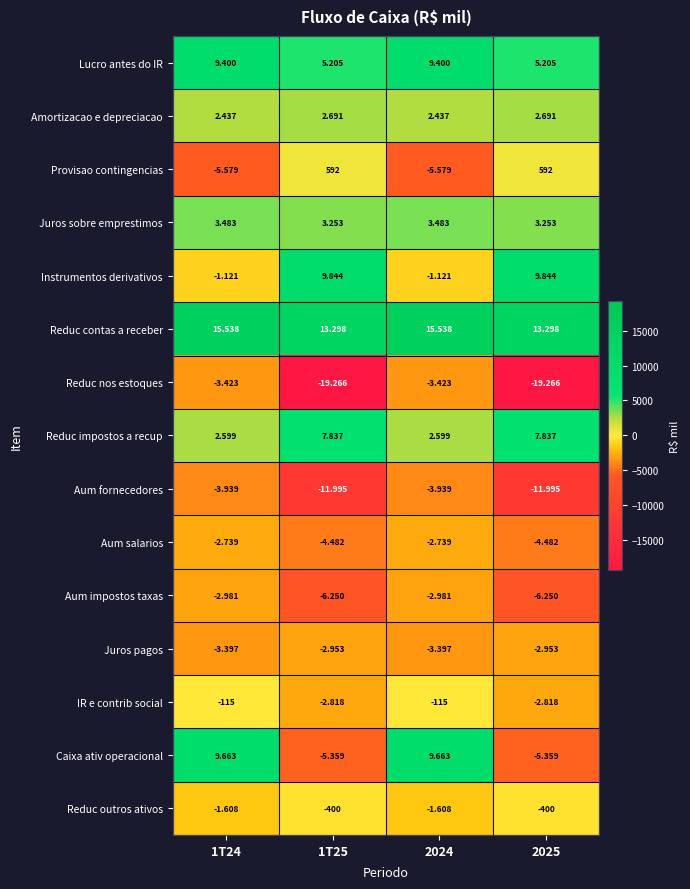

Which series has the largest total across all categories?

Reduc contas a receber